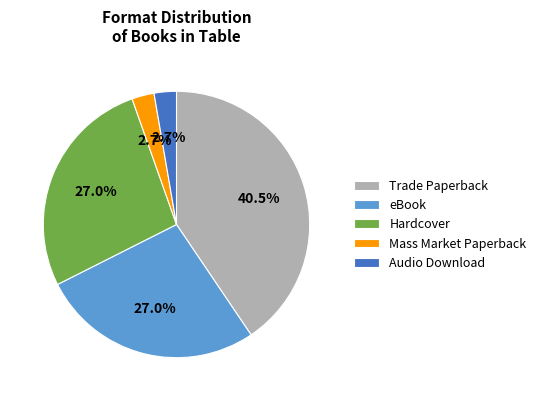

What is the largest slice in the pie chart?

Trade Paperback